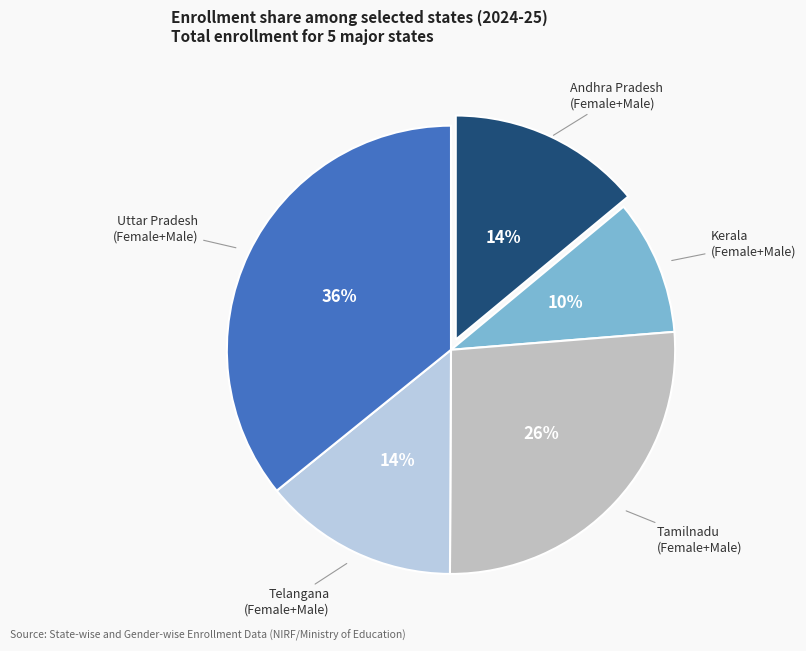

Does any single category account for the majority?

No